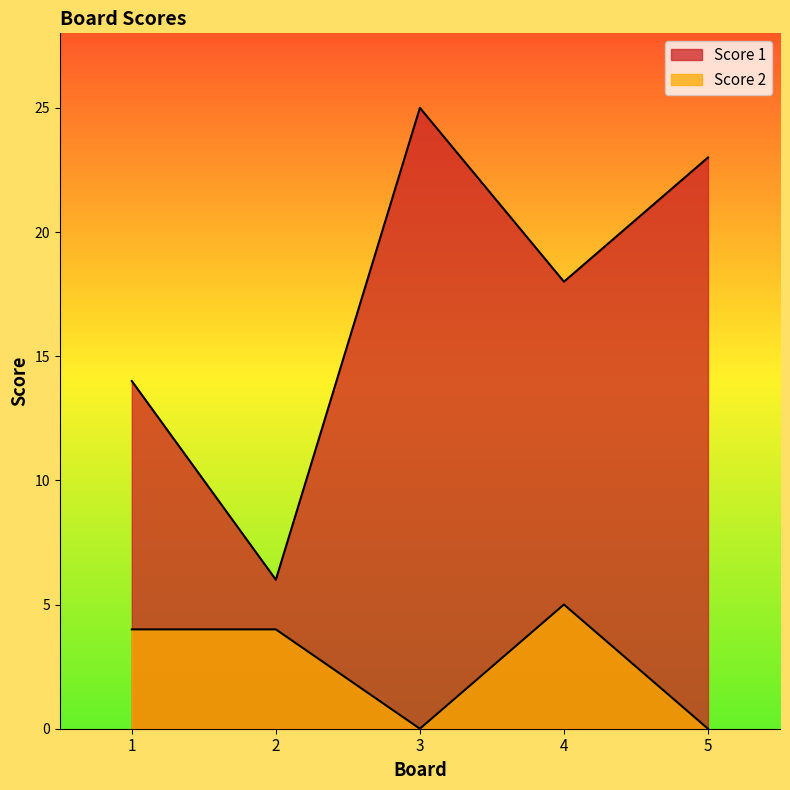

True or false: Score 1 and Score 2 cross at least once.

False